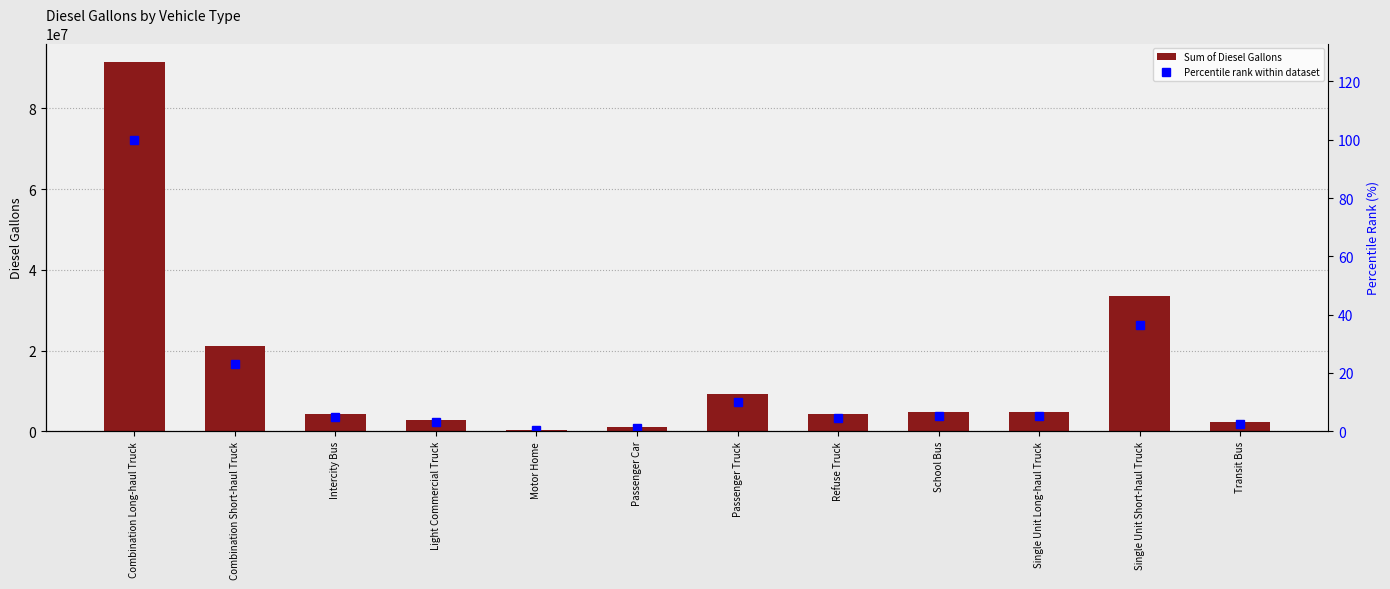

Which series has the largest total across all categories?

Sum of Diesel Gallons